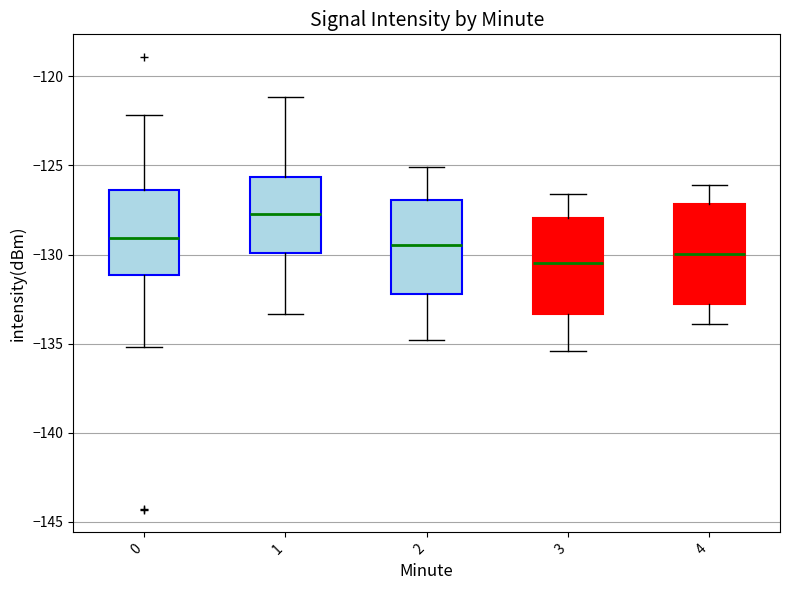

Which box's median line is the highest?

1